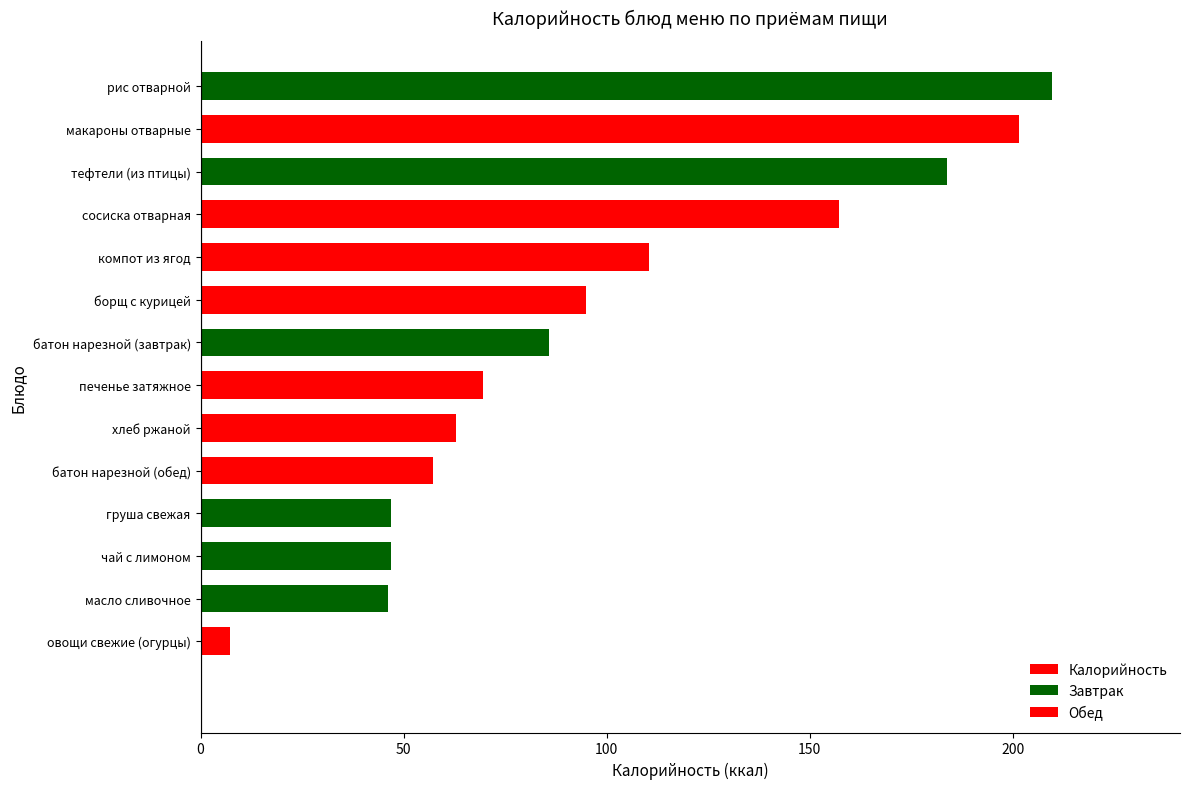

Where does the data first go above 85?

батон нарезной (завтрак)